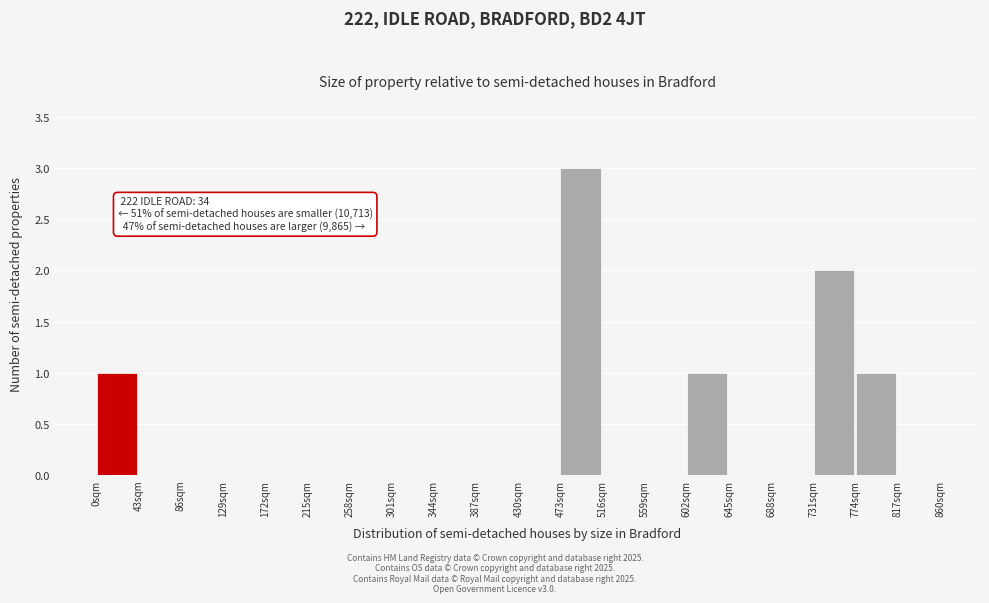

Over which range of the x-axis is the bar tallest?

473 to 516